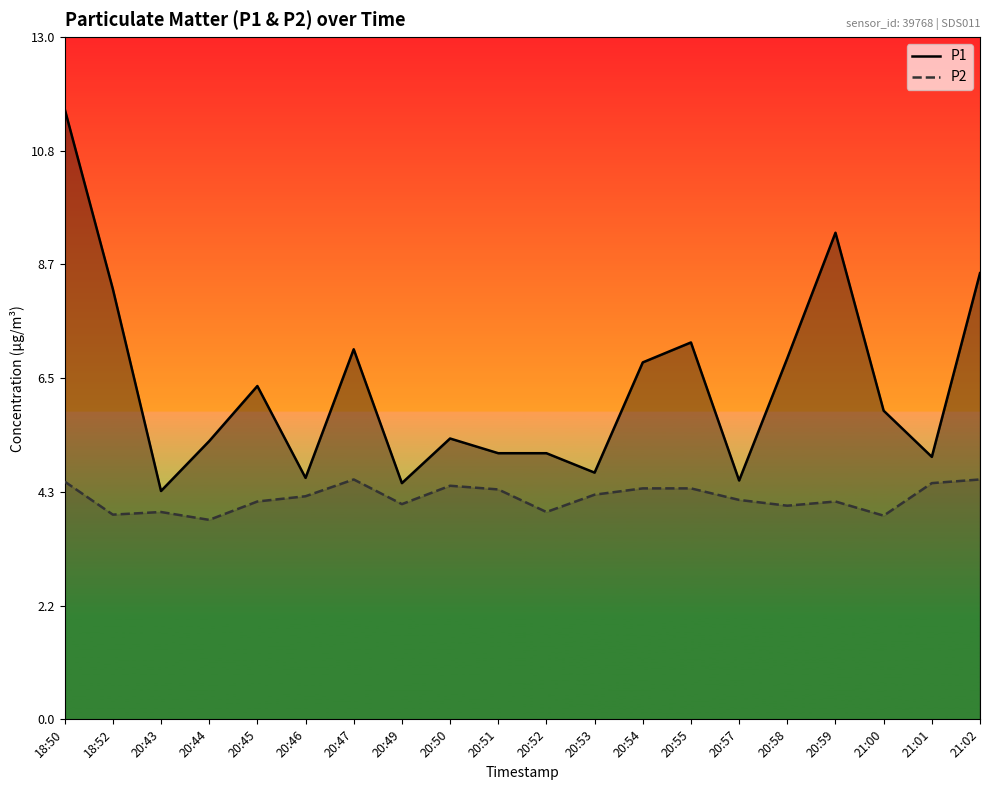

Reading right to left, extract all data points from this chart.

P1: 21:02=8.5	21:01=5.0	21:00=5.9	20:59=9.3	20:58=6.9	20:57=4.5	20:55=7.2	20:54=6.8	20:53=4.7	20:52=5.1	20:51=5.1	20:50=5.3	20:49=4.5	20:47=7.0	20:46=4.6	20:45=6.3	20:44=5.3	20:43=4.3	18:52=8.2	18:50=11.6
P2: 21:02=4.6	21:01=4.5	21:00=3.9	20:59=4.2	20:58=4.1	20:57=4.2	20:55=4.4	20:54=4.4	20:53=4.3	20:52=4.0	20:51=4.4	20:50=4.5	20:49=4.1	20:47=4.6	20:46=4.2	20:45=4.2	20:44=3.8	20:43=4.0	18:52=3.9	18:50=4.5